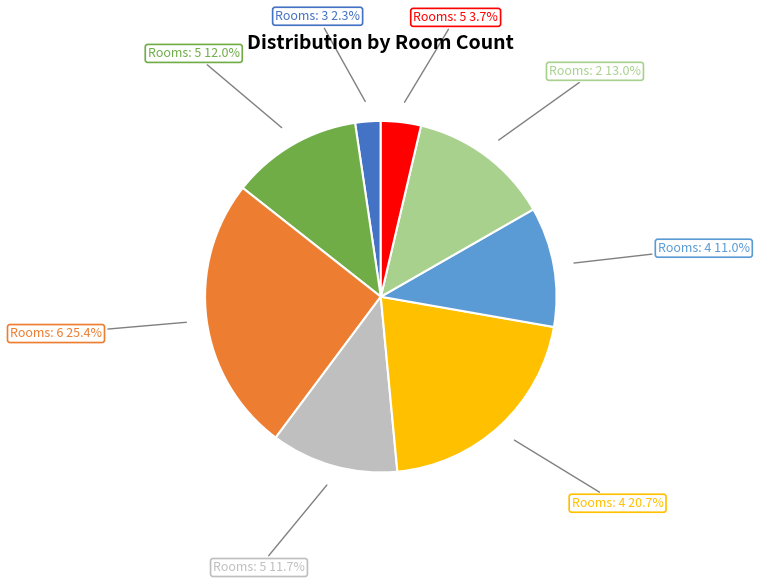

To the nearest percent, what is the average slice percentage?

12%